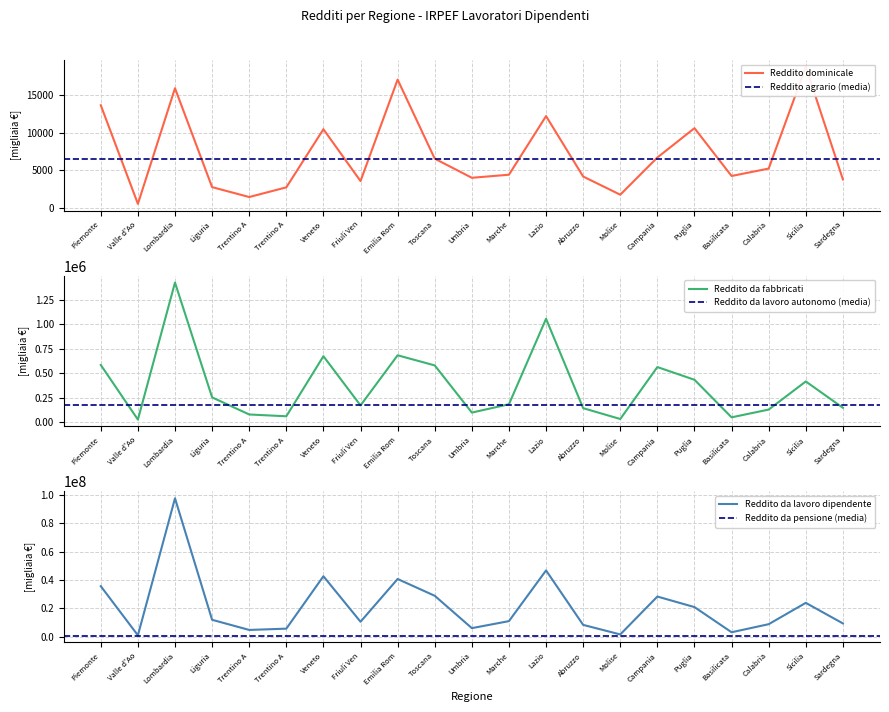

True or false: Reddito da fabbricati (Ammontare) and Reddito da lavoro dipendente (Ammontare, migliaia) cross at least once.

False